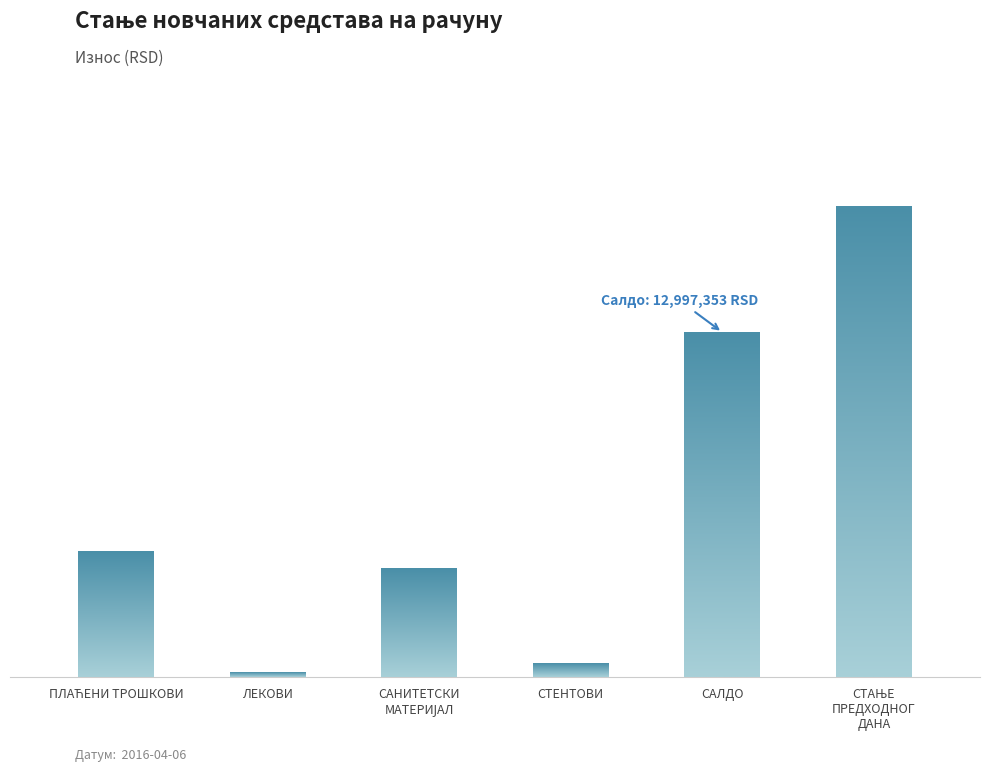

What position from the right is СТЕНТОВИ?

3